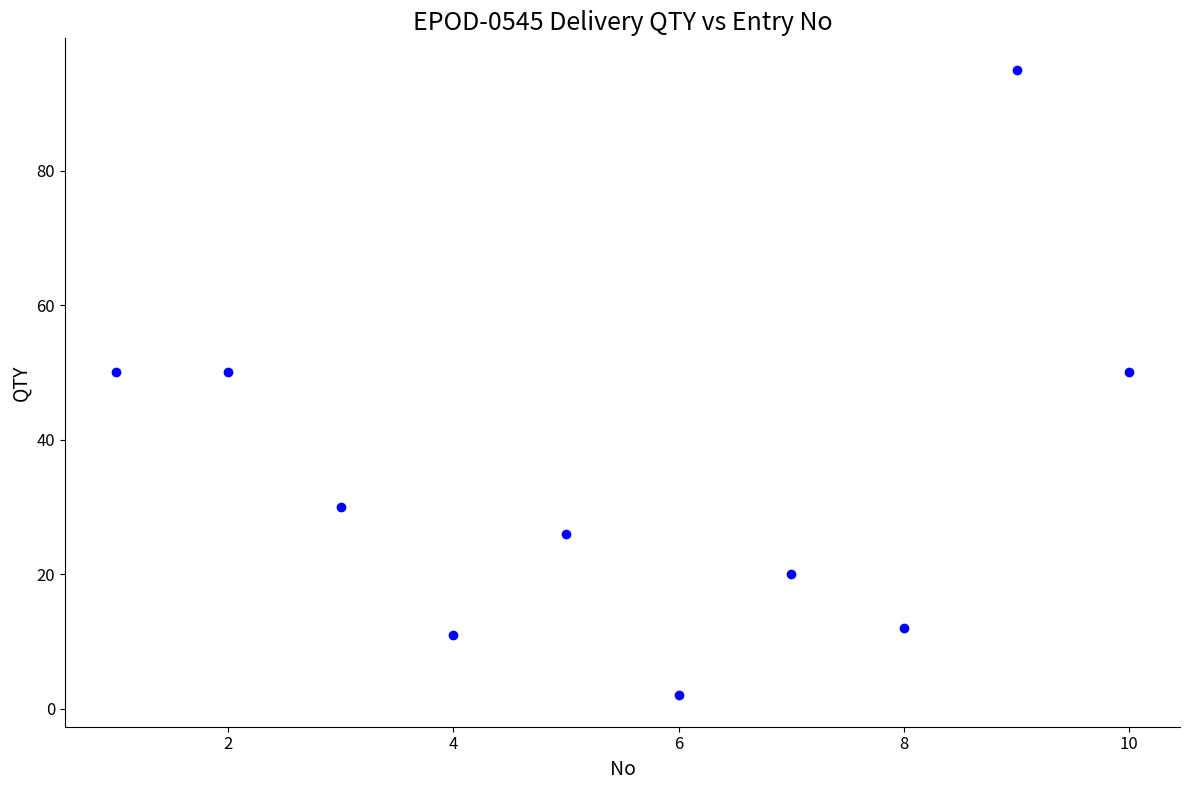

What is the range of X values (max minus min)?

9